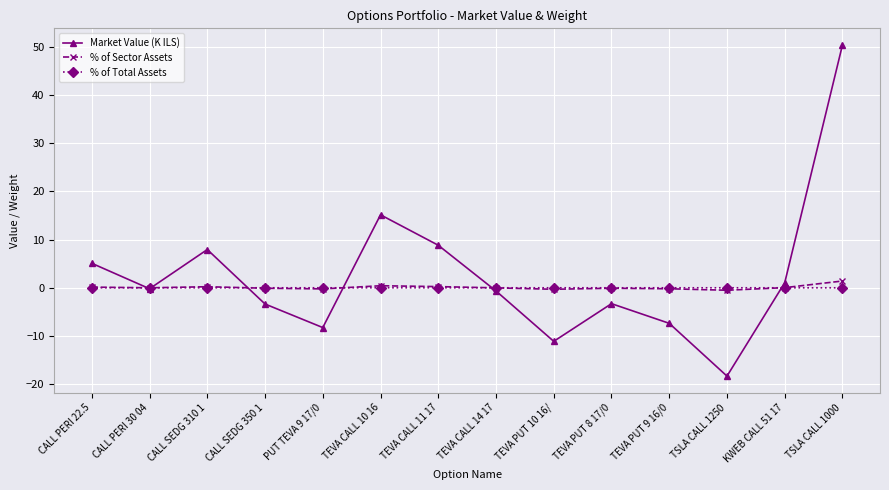

How many interior local valleys does the Market Value (K ILS) series have?

4